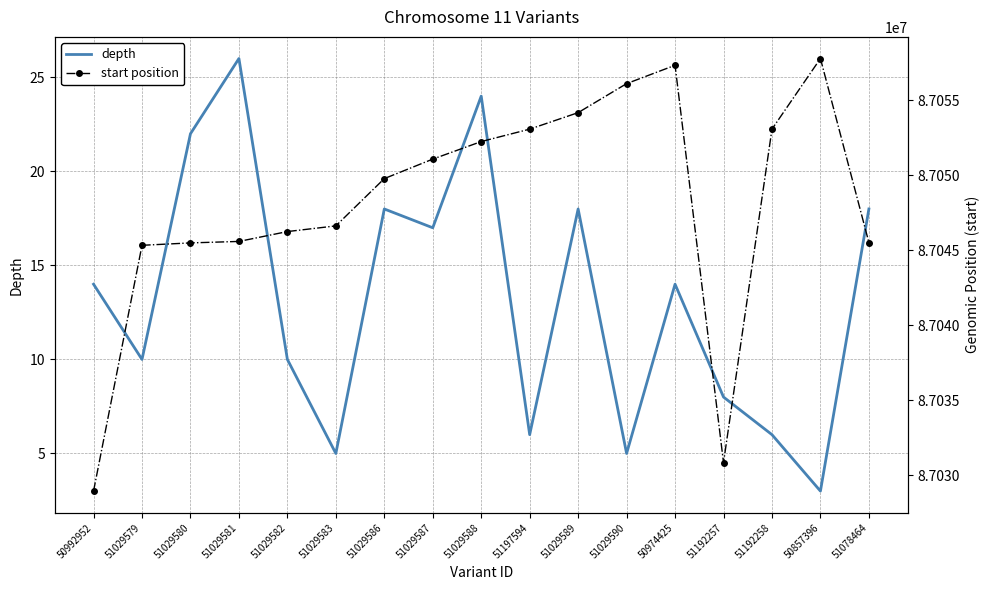

Is it true that depth equals 18 at 51029586?

True